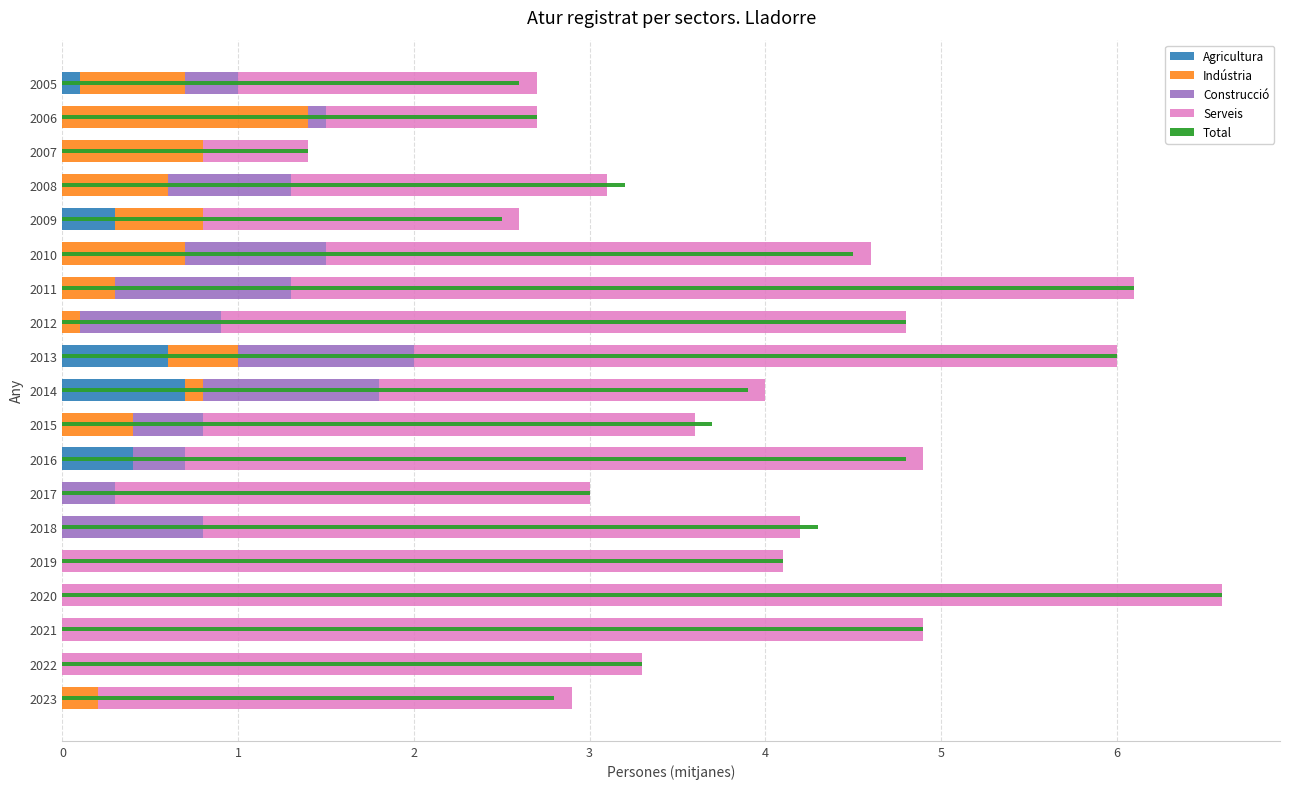

How many categories are shown in the chart?

19